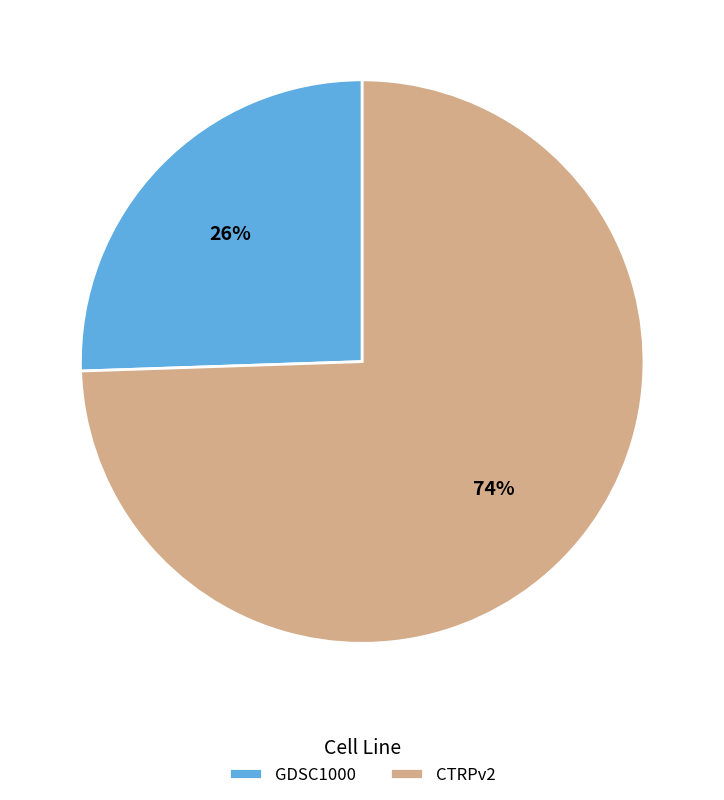

The CTRPv2 slice represents 1% of the pie. True or false?

False